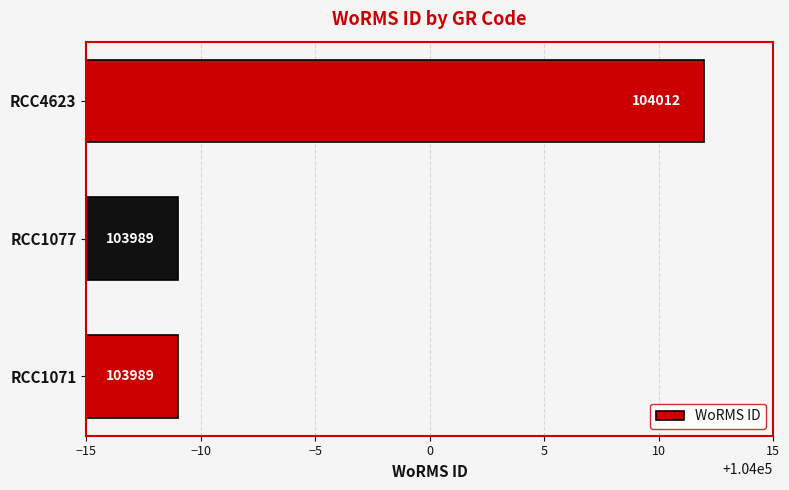

How many series are shown in this chart?

1